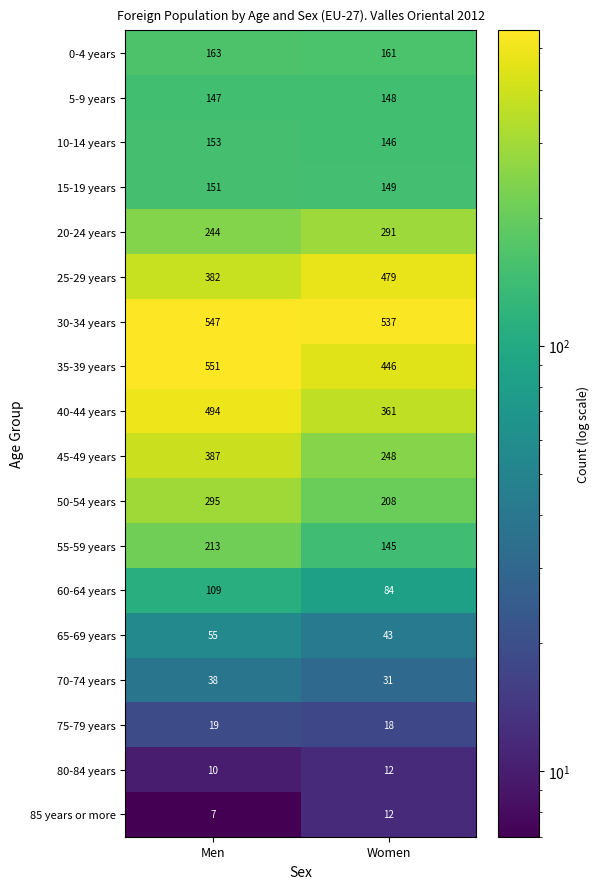

The value of 65-69 years at Women is 43. True or false?

True